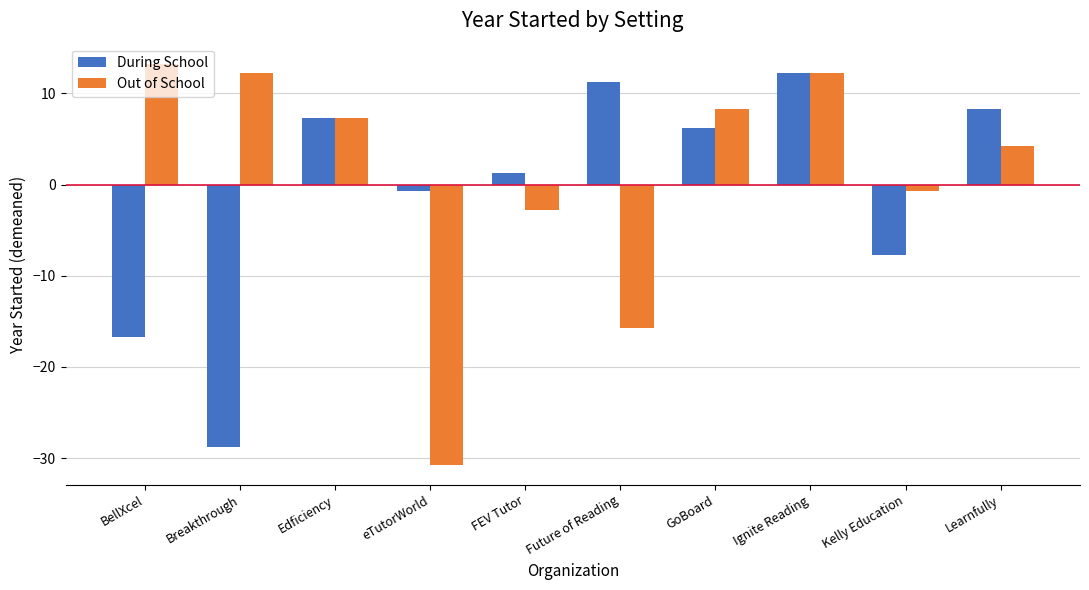

What is the average value of the Out of School series?

0.8